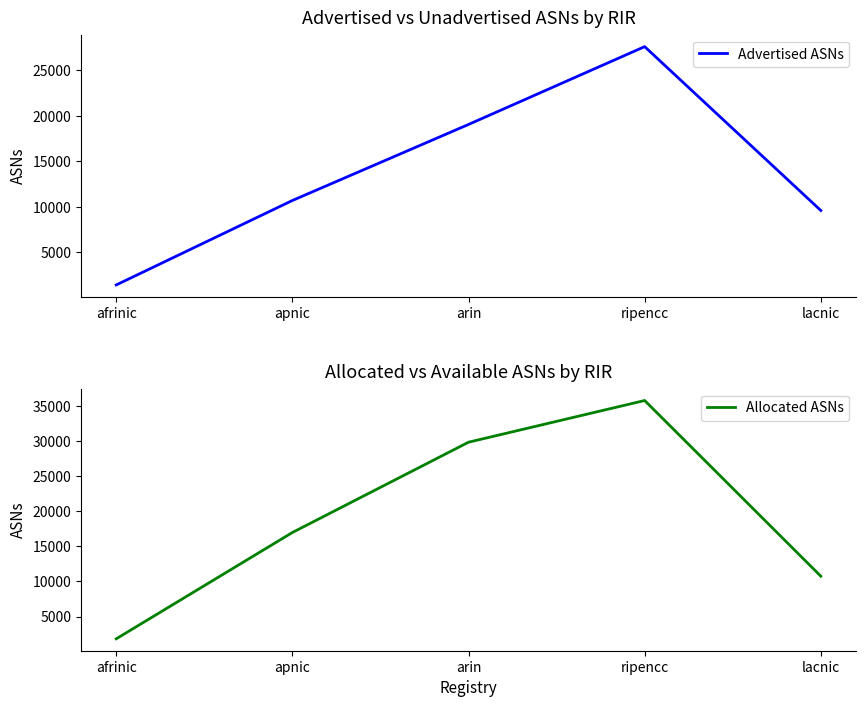

What position from the right is ripencc?

2